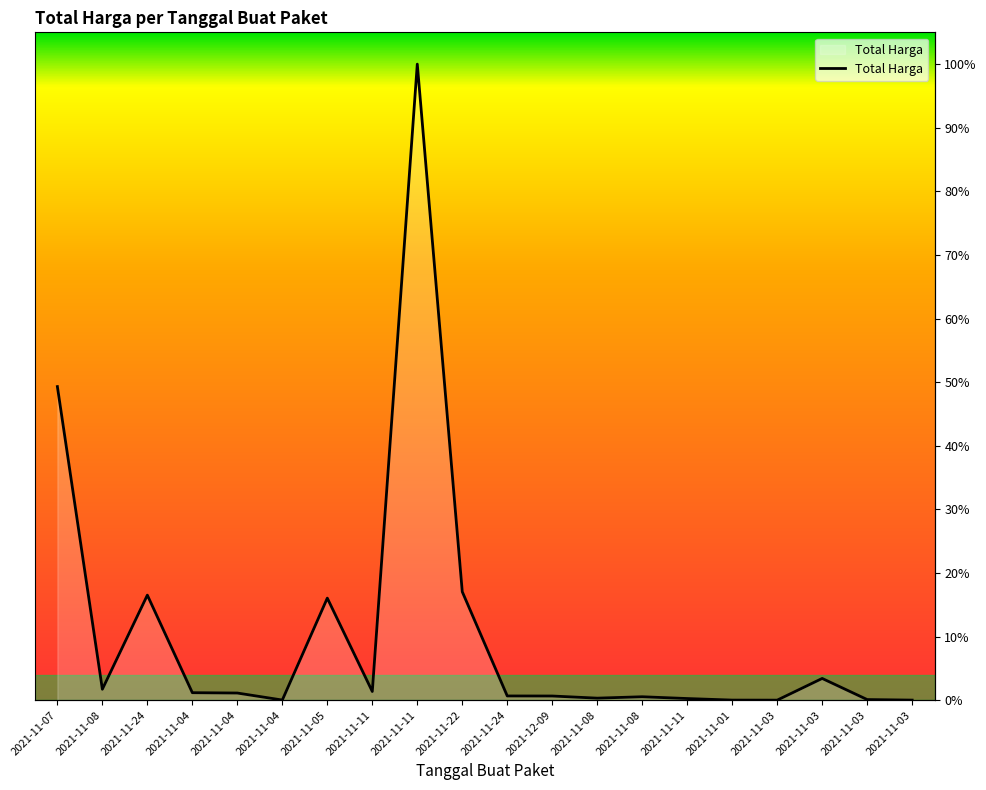

What is the difference between the values at 2021-11-11 and 2021-11-03?

4629240